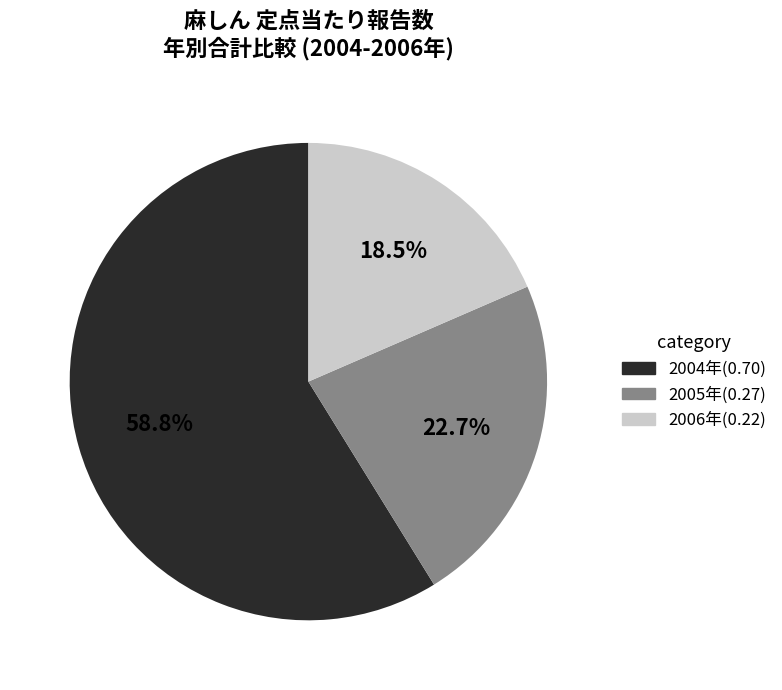

How many slices are in this pie chart?

3